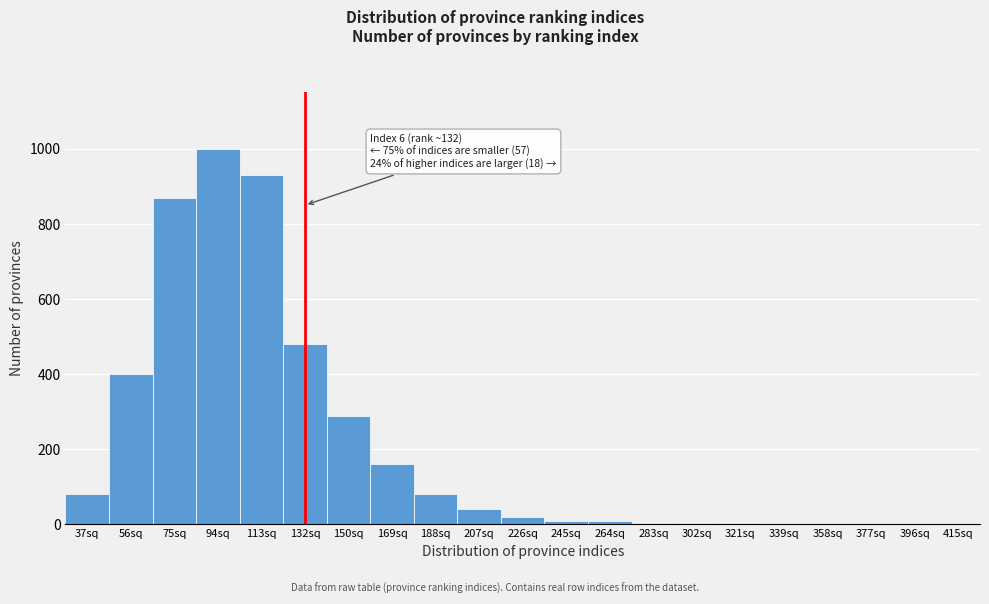

Which label corresponds to the largest value in the chart?

94sq